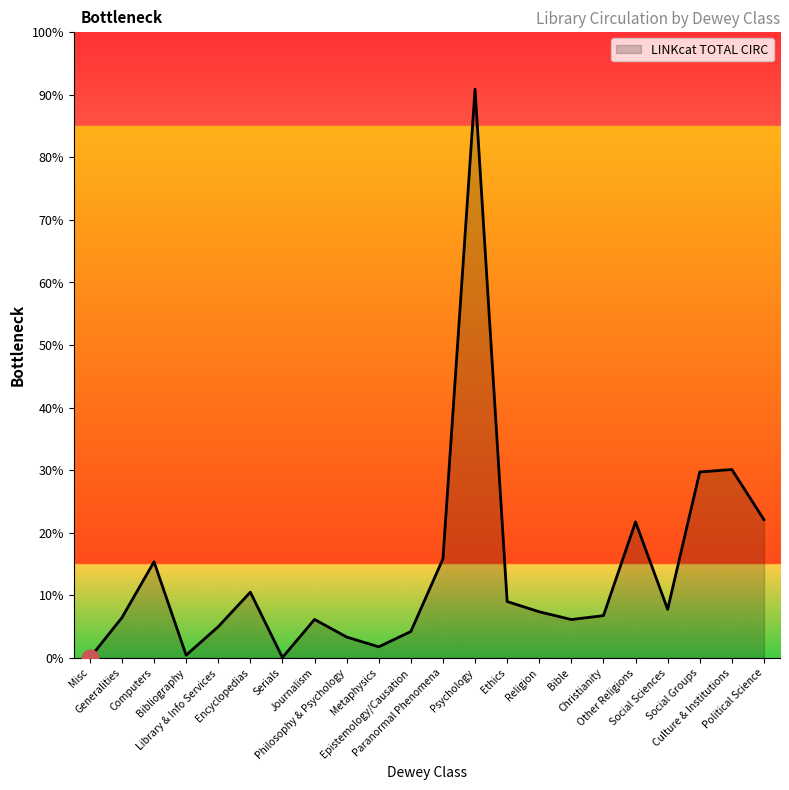

Which label corresponds to the largest value in the chart?

Psychology